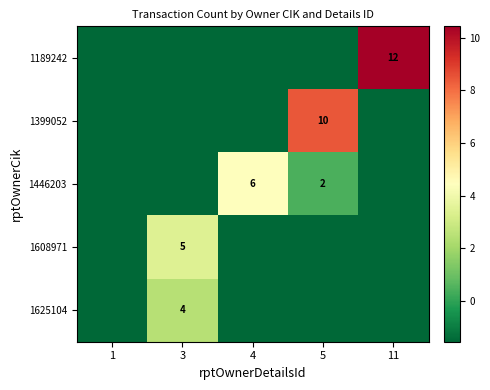

What is the minimum value shown in the chart?

-1.6